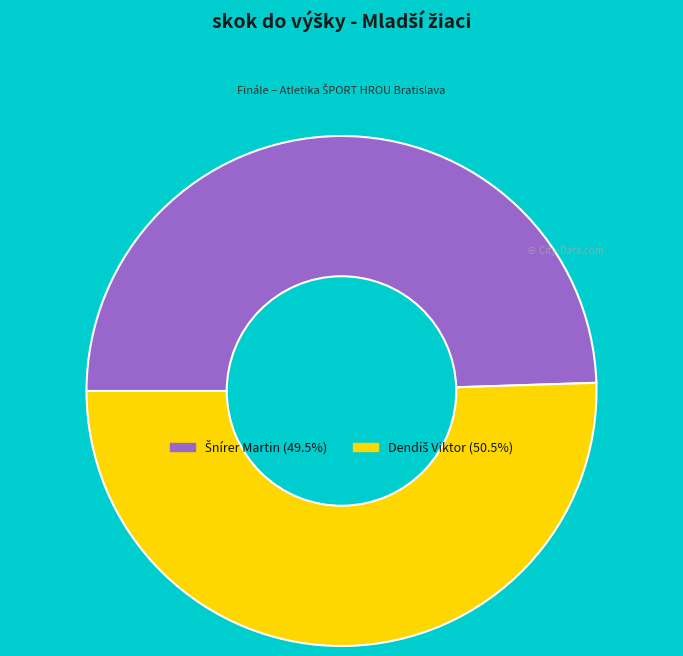

Does any single category account for the majority?

Yes